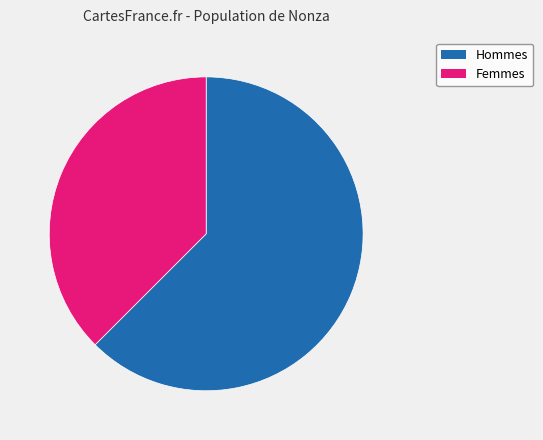

Is there any slice that represents more than half of the pie?

Yes